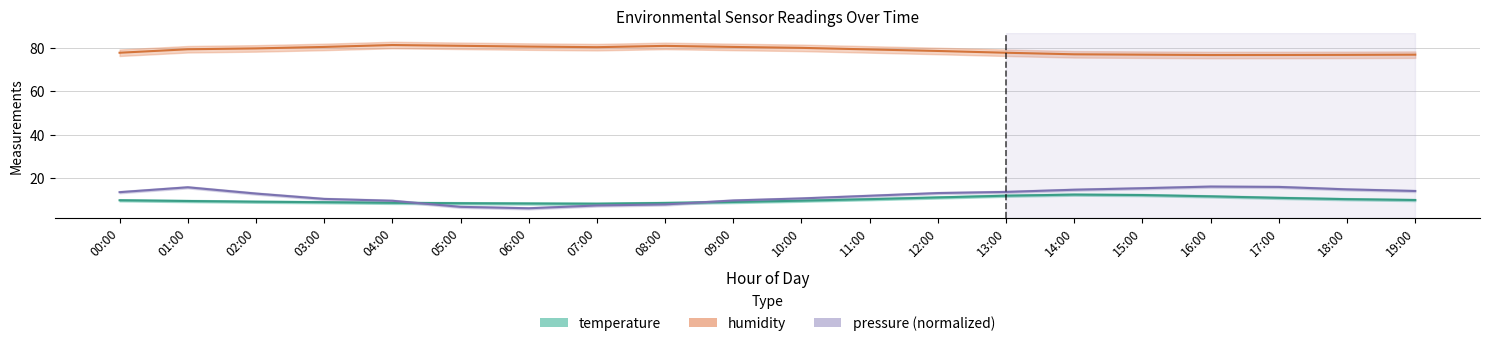

True or false: humidity and temperature cross at least once.

False